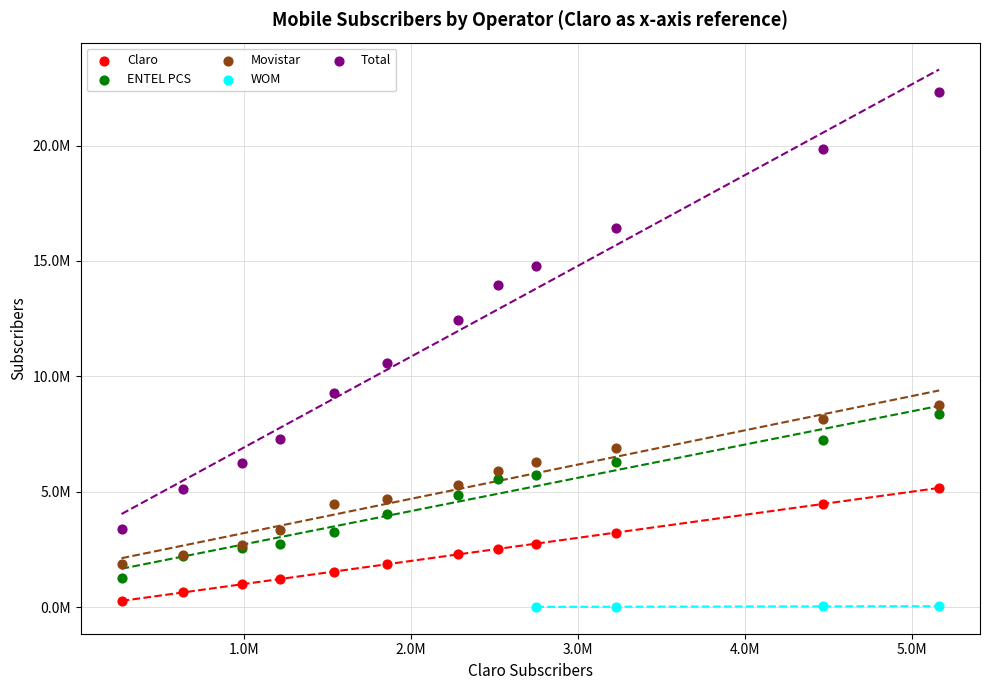

Which series has the widest spread of Y values?

Total